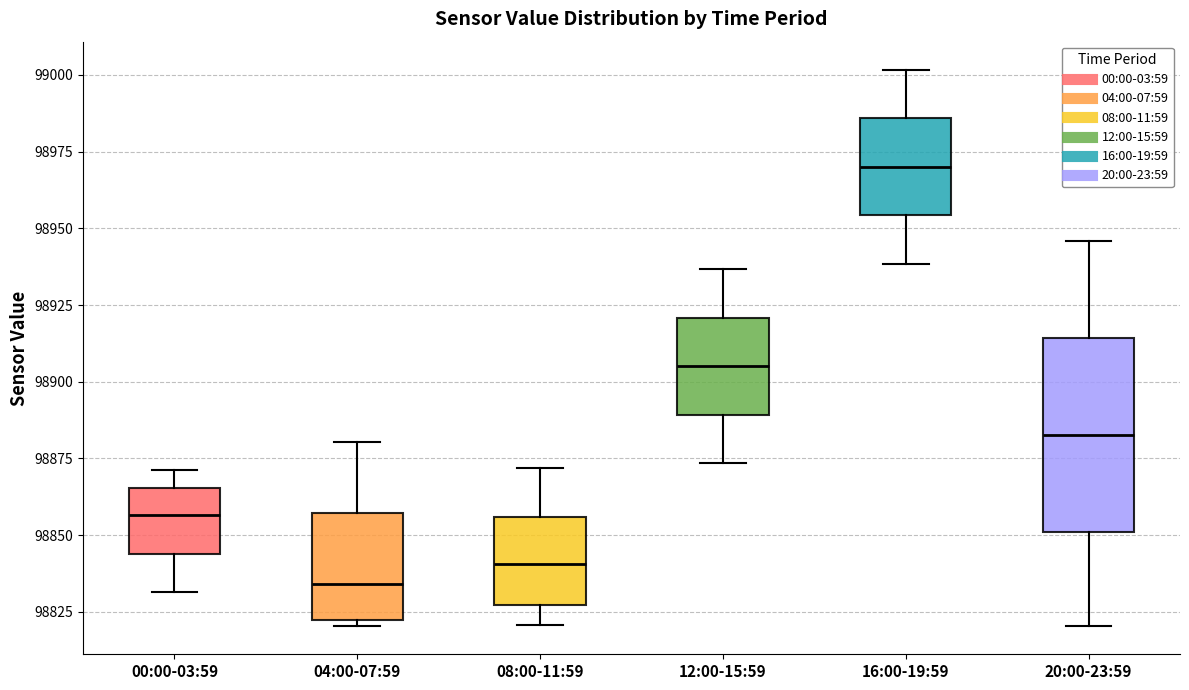

Where does the upper whisker of the box for 08:00-11:59 end on the y-axis? The values are not printed on the chart, so give them approximately, as read against the axis.

98870